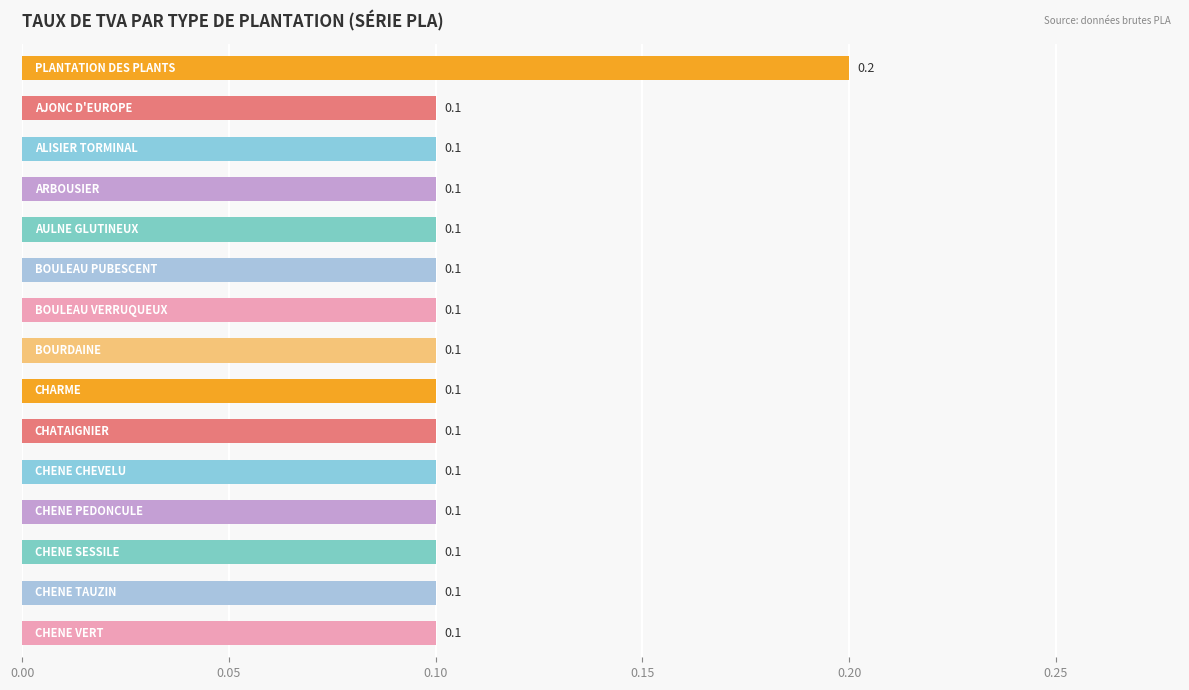

What is the sum of all values?

1.6